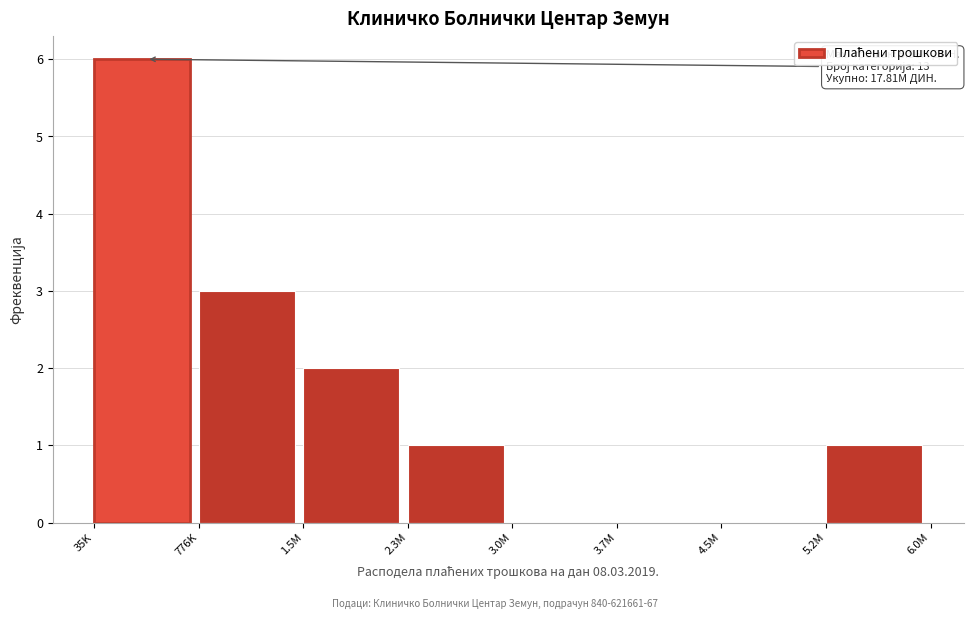

Reading left to right, what are all the values shown in this chart?

35K=6	776K=3	1.5M=2	2.3M=1	3.0M=0	3.7M=0	4.5M=0	5.2M=1